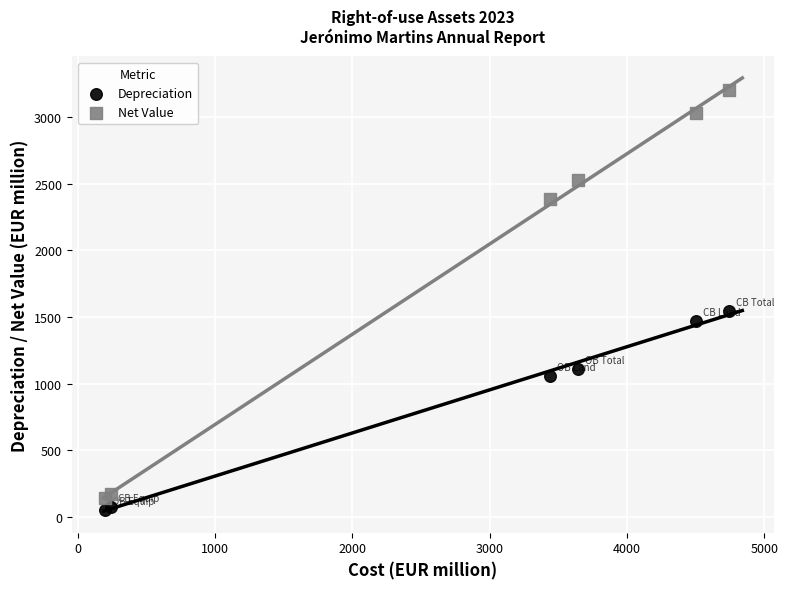

Which series has the widest spread of Y values?

Net Value